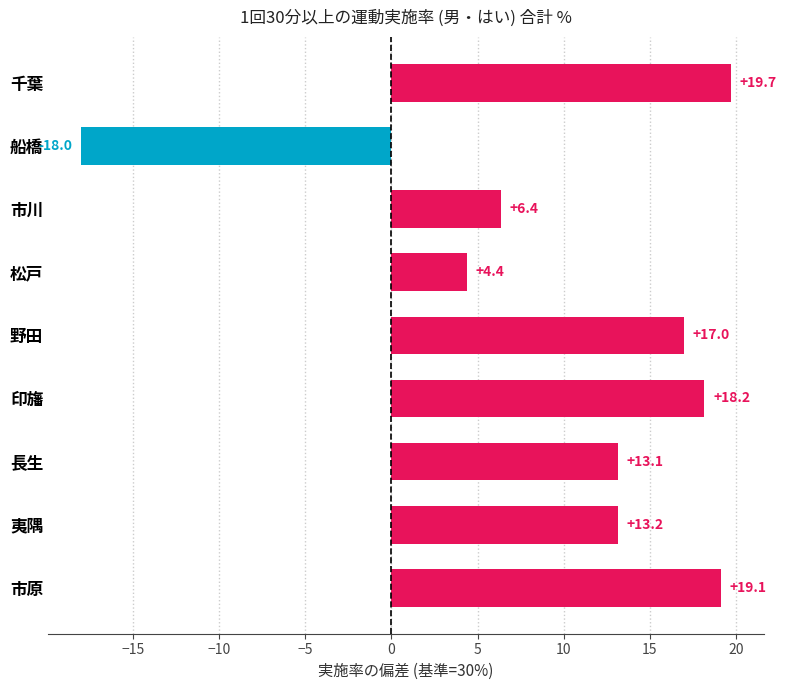

Approximately how many times larger is the value at 夷隅 compared to 長生?

1.0